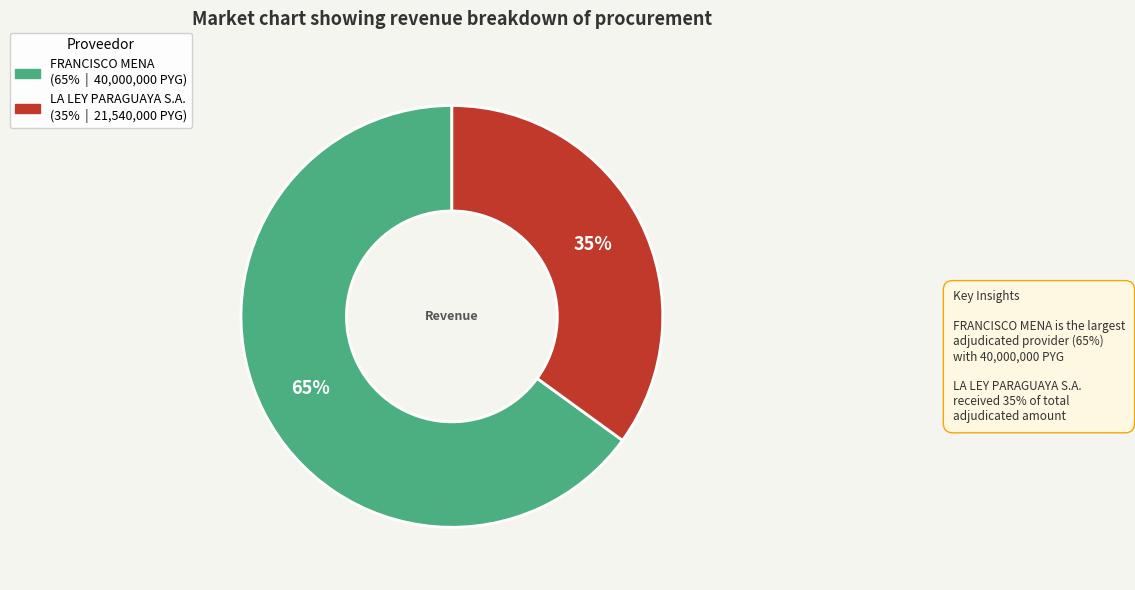

To the nearest percent, what is the difference between the LA LEY PARAGUAYA S.A. and FRANCISCO MENA slice percentages?

30%